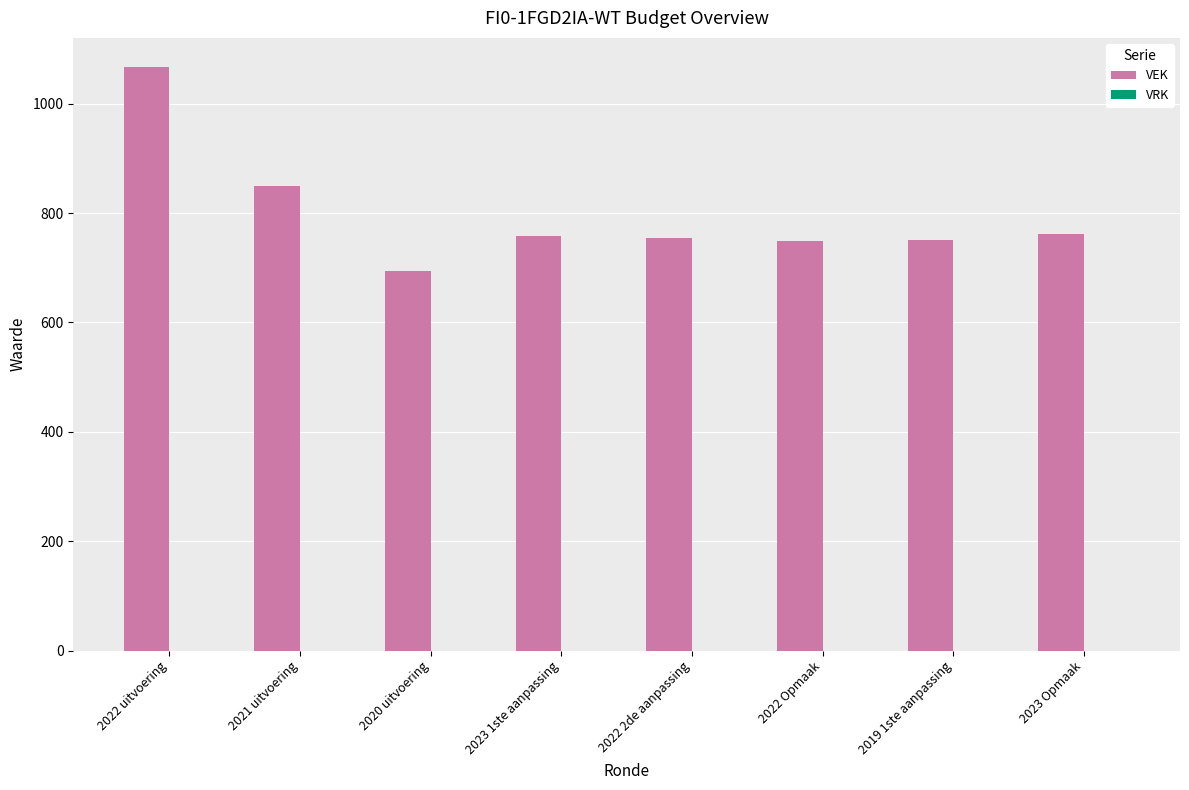

Which category has the lowest value across all series?

2020 uitvoering